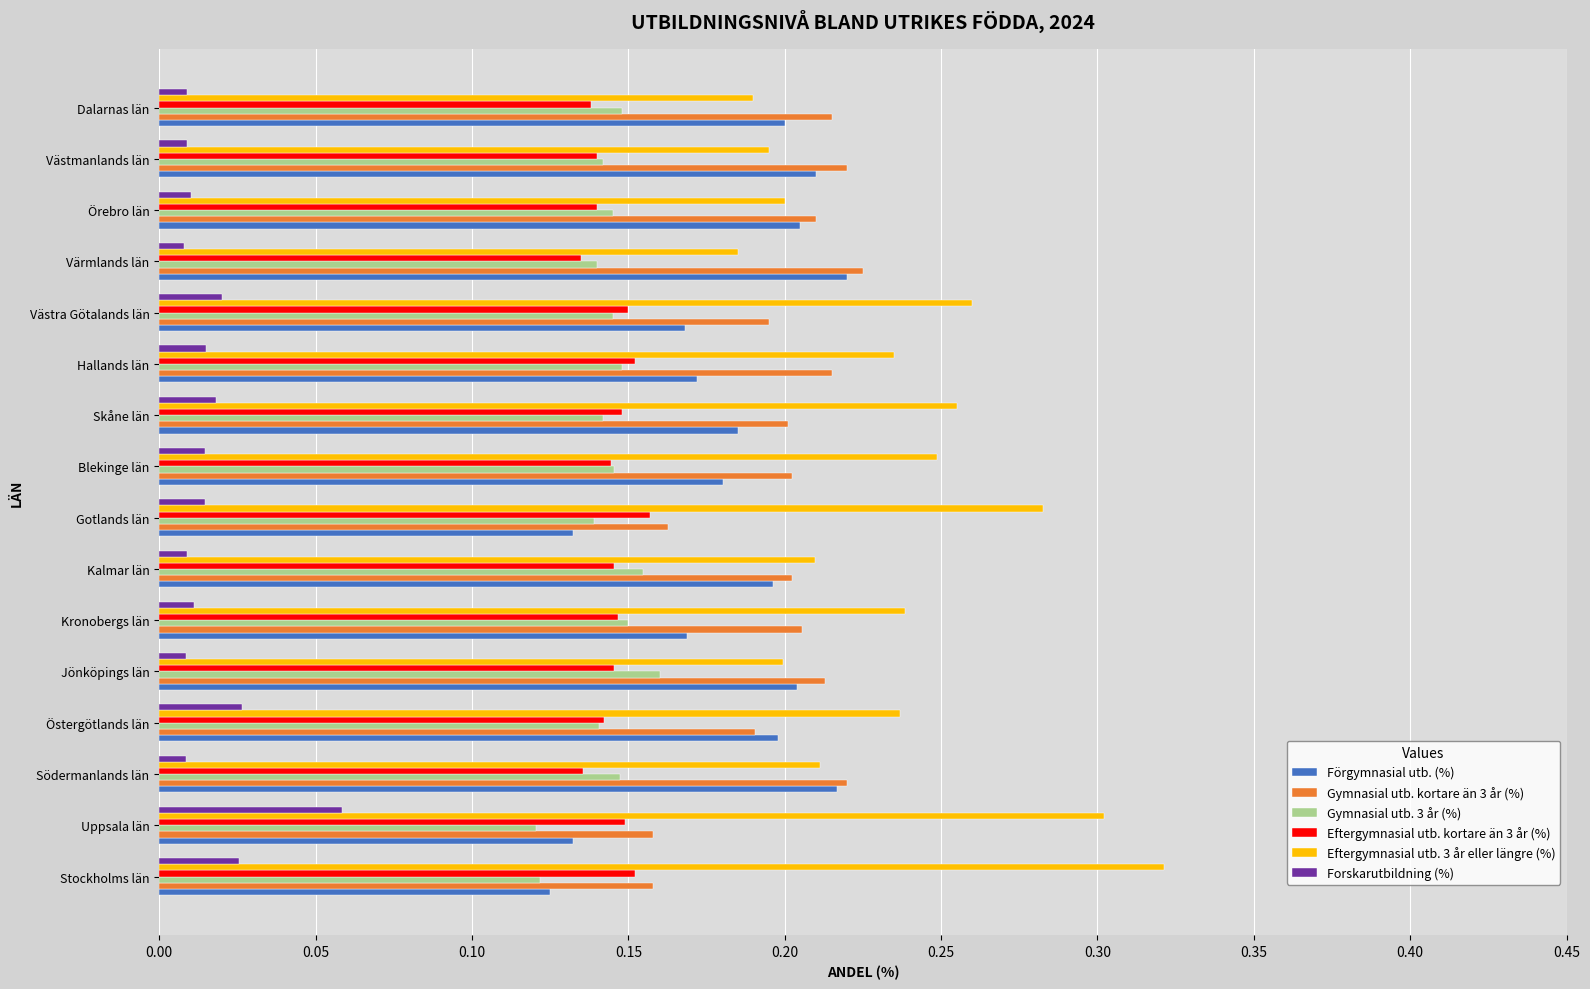

Which category has the highest value across all series?

Stockholms län